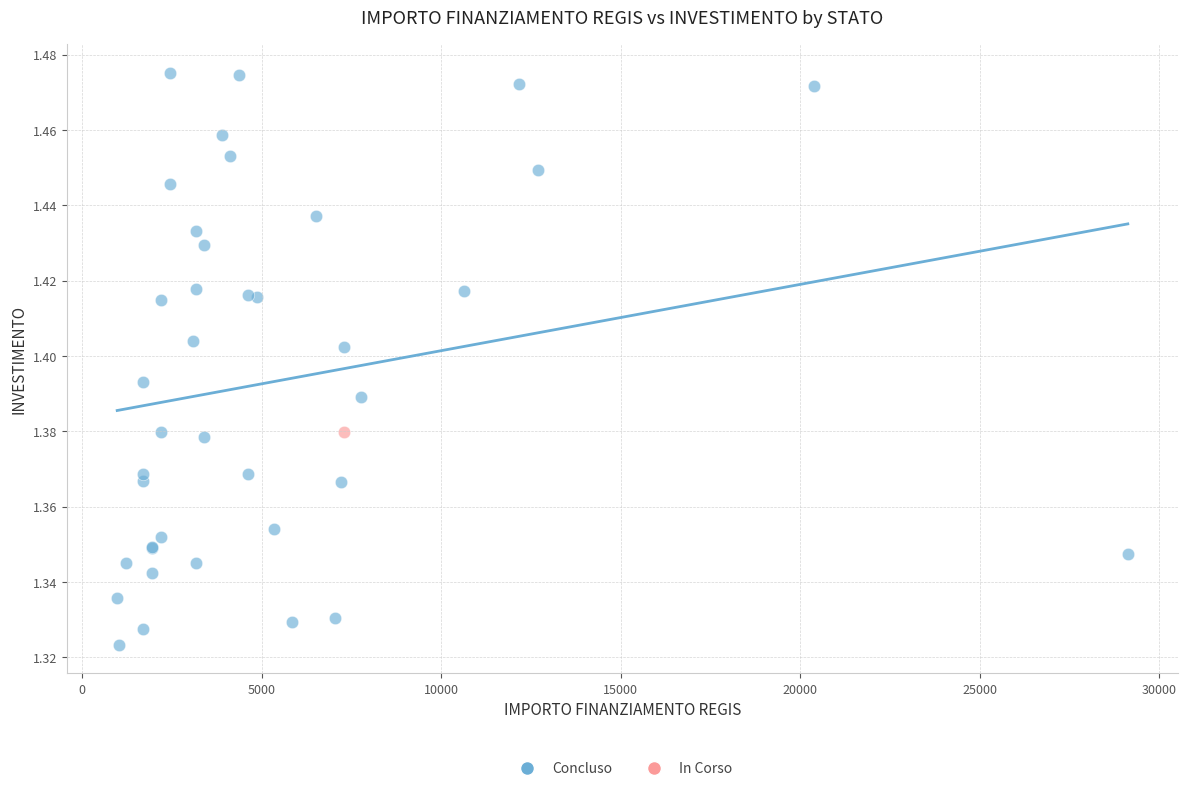

What are all the series names shown in the legend?

Concluso, In Corso